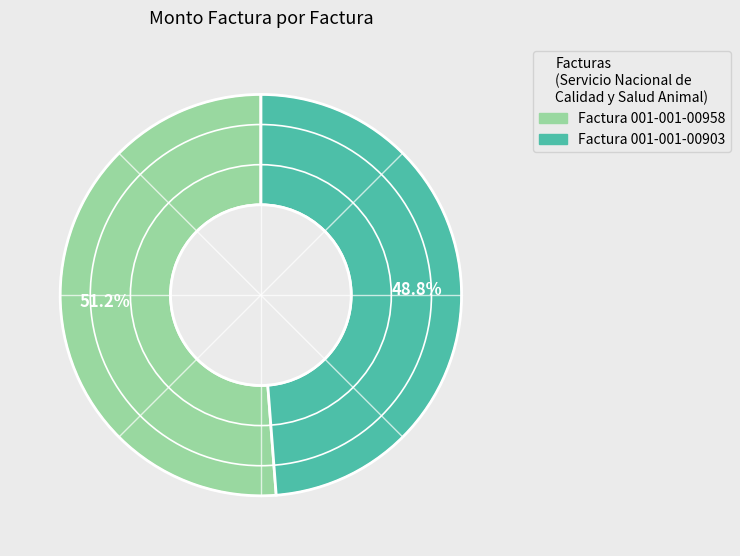

How many segments does this pie chart have?

2